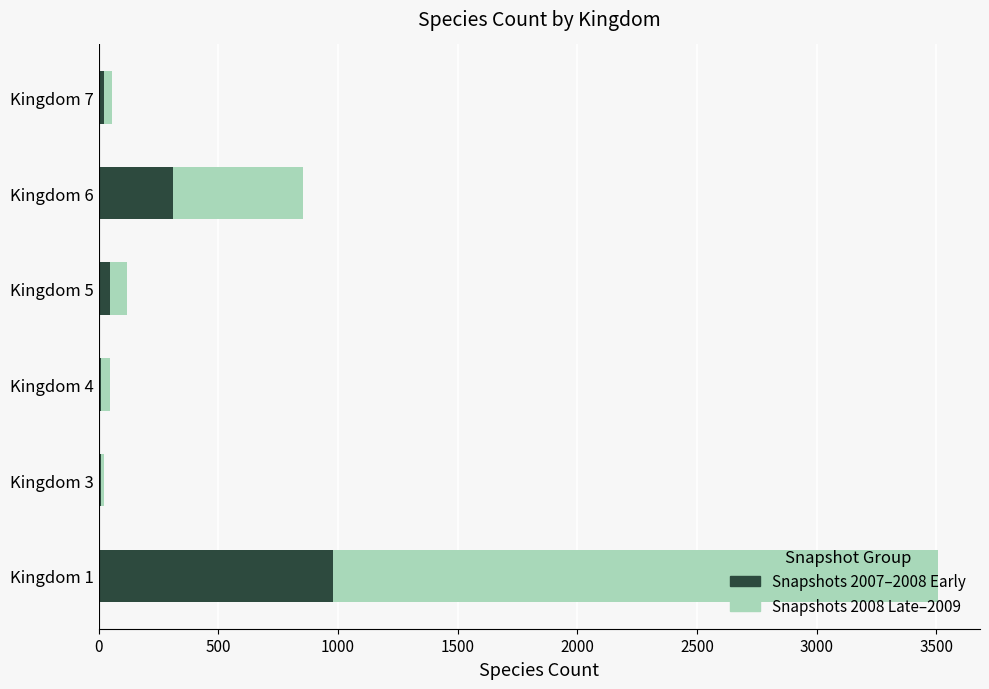

At which category is the sum across all series the highest?

Kingdom 1